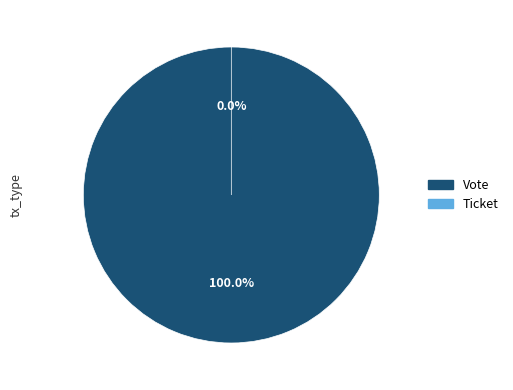

The Vote slice represents 99% of the pie. True or false?

False